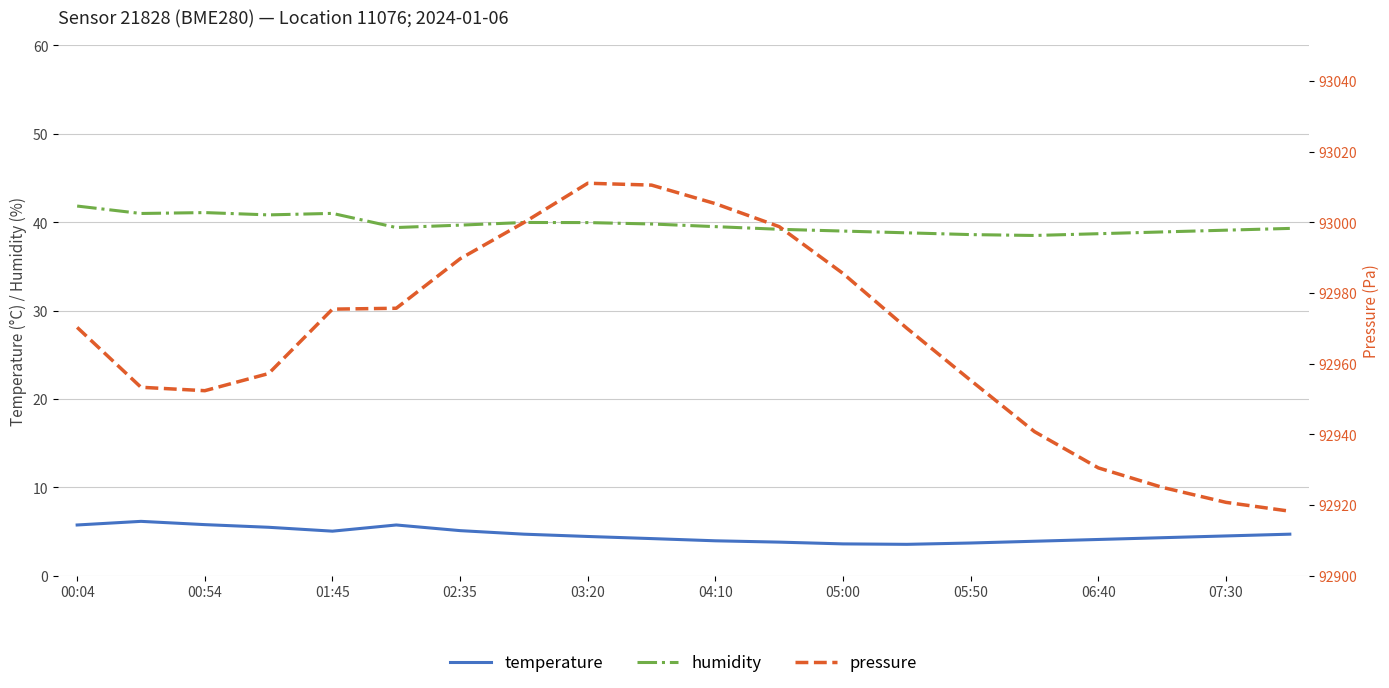

True or false: humidity and temperature intersect in this chart.

False